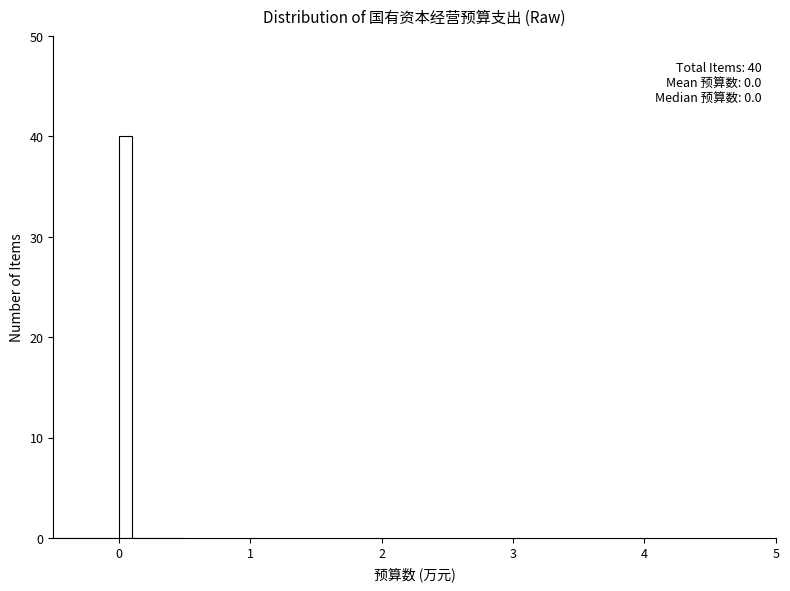

Read against the x-axis, roughly where is the centre of the tallest bar?

0.1